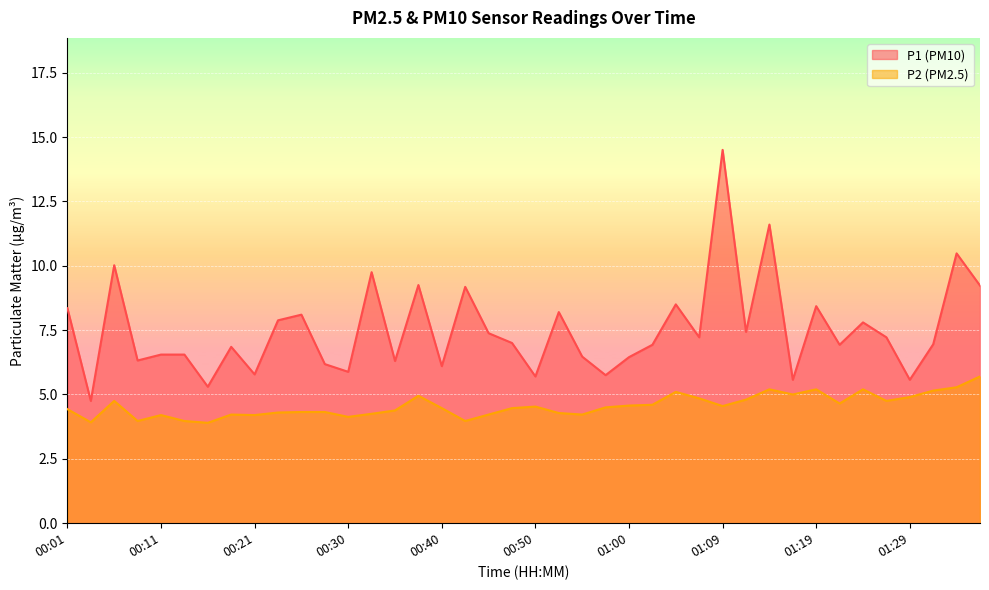

What position from the left is 01:07?

28